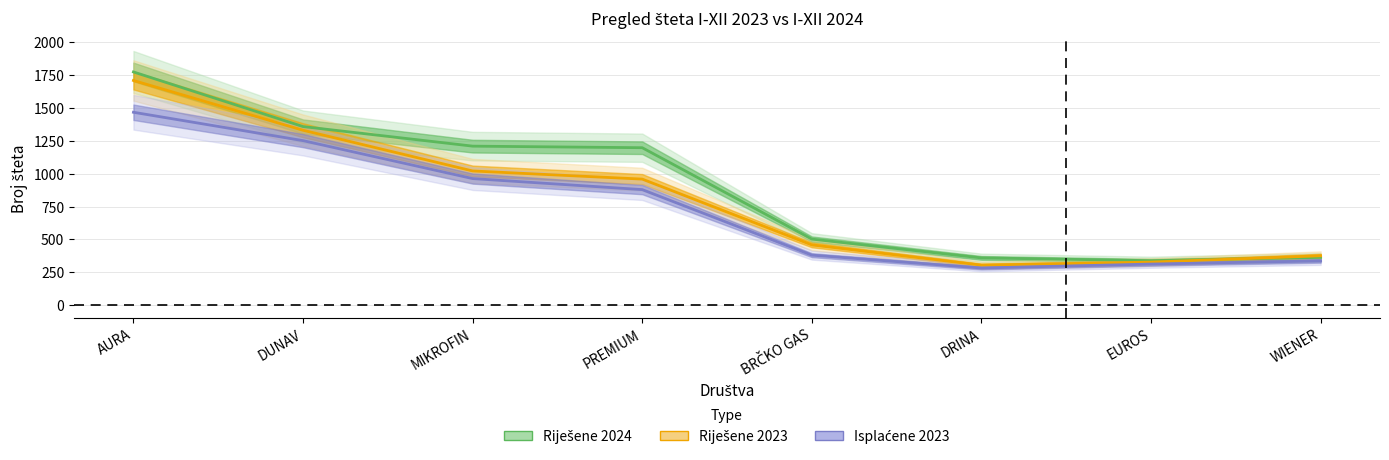

Where does the Riješene 2023 series first go above 959?

AURA